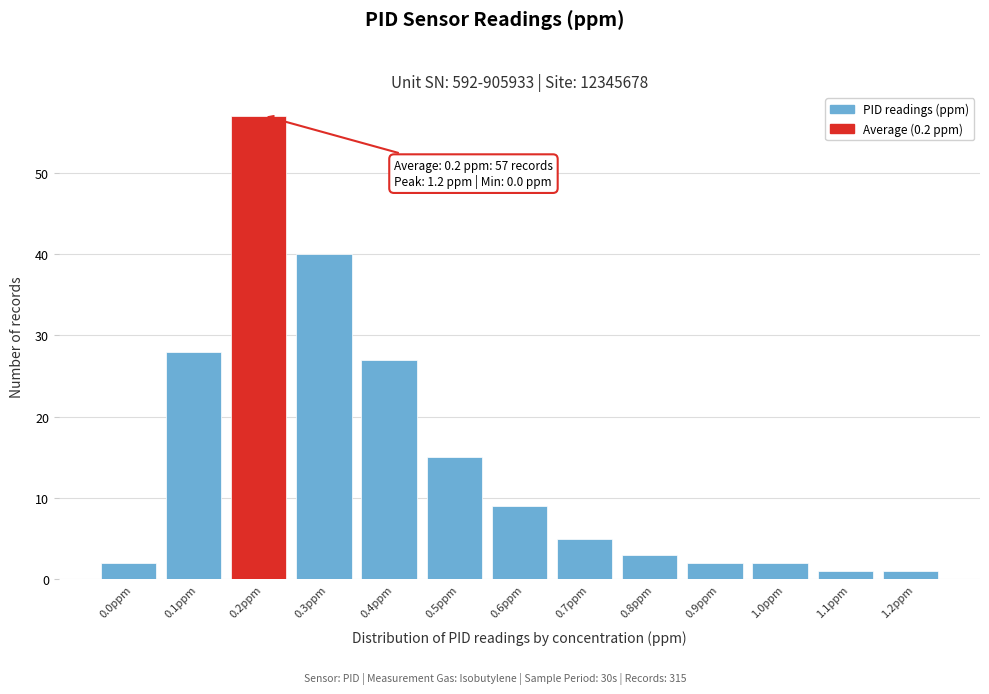

Reading left to right, list all the values displayed in this chart.

2	28	57	40	27	15	9	5	3	2	2	1	1